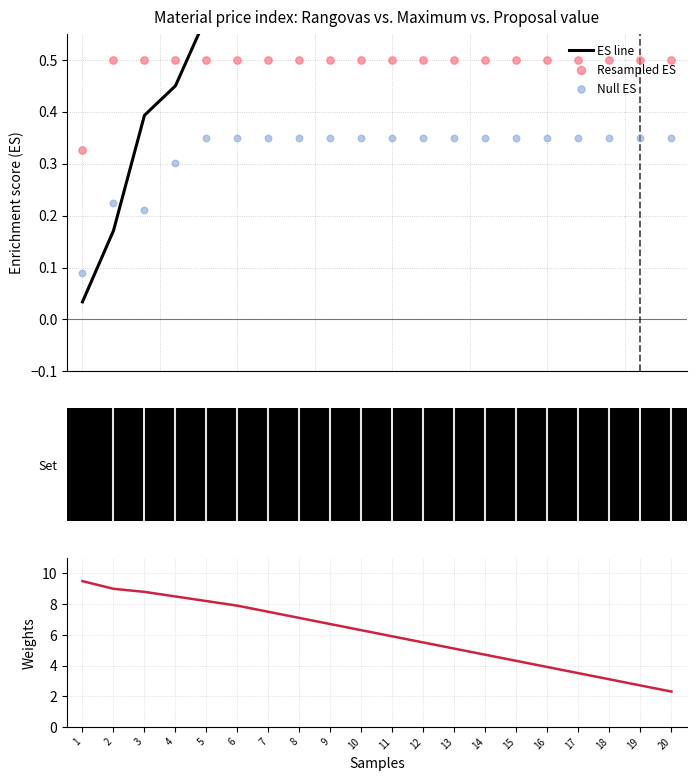

At which category is the sum across all series the highest?

1